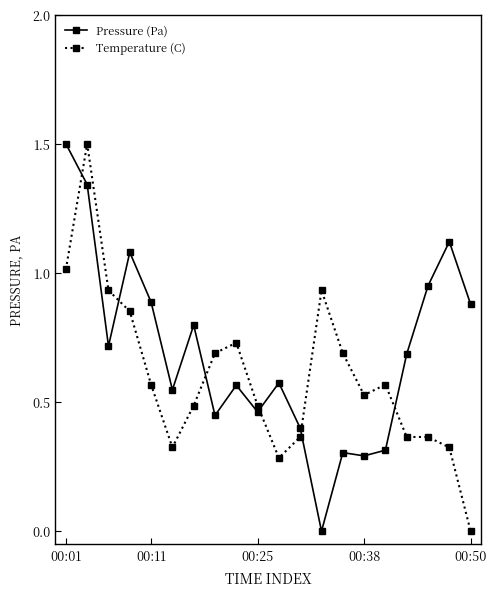

Which series has the largest total across all categories?

Pressure (Pa)